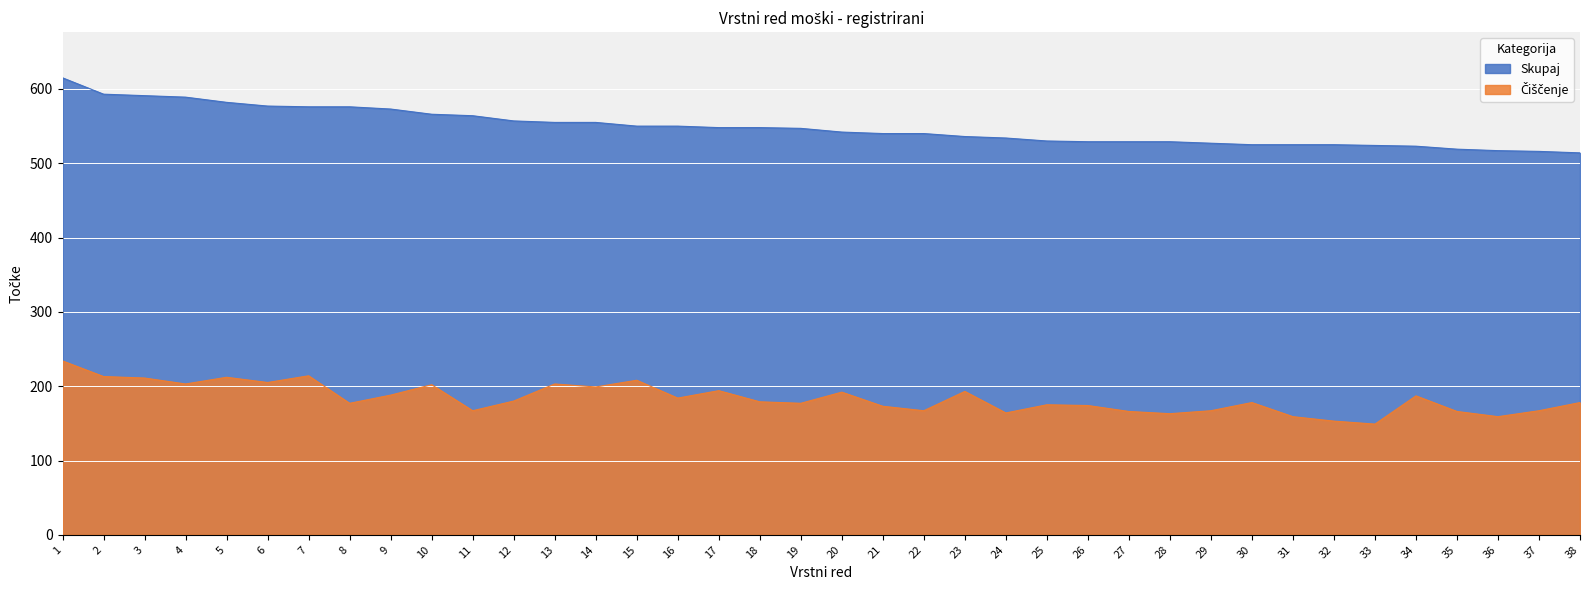

Reading left to right, extract all data points from this chart.

Skupaj: 1=615	2=593	3=591	4=589	5=582	6=577	7=576	8=576	9=573	10=566	11=564	12=557	13=555	14=555	15=550	16=550	17=548	18=548	19=547	20=542	21=540	22=540	23=536	24=534	25=530	26=529	27=529	28=529	29=527	30=525	31=525	32=525	33=524	34=523	35=519	36=517	37=516	38=514
Čiščenje: 1=234	2=213	3=211	4=203	5=212	6=205	7=214	8=177	9=188	10=202	11=167	12=180	13=203	14=199	15=208	16=184	17=194	18=179	19=177	20=192	21=173	22=167	23=193	24=164	25=175	26=174	27=166	28=163	29=167	30=178	31=159	32=153	33=149	34=187	35=166	36=159	37=167	38=178